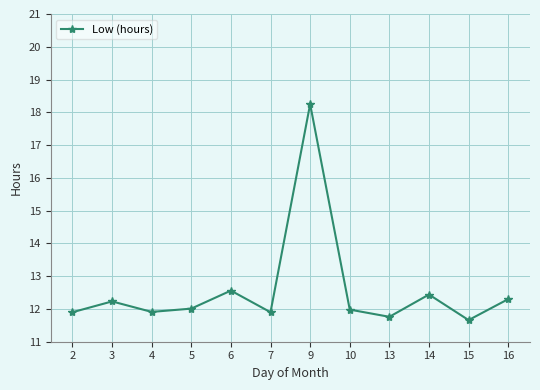

How many lines are shown in the chart?

1